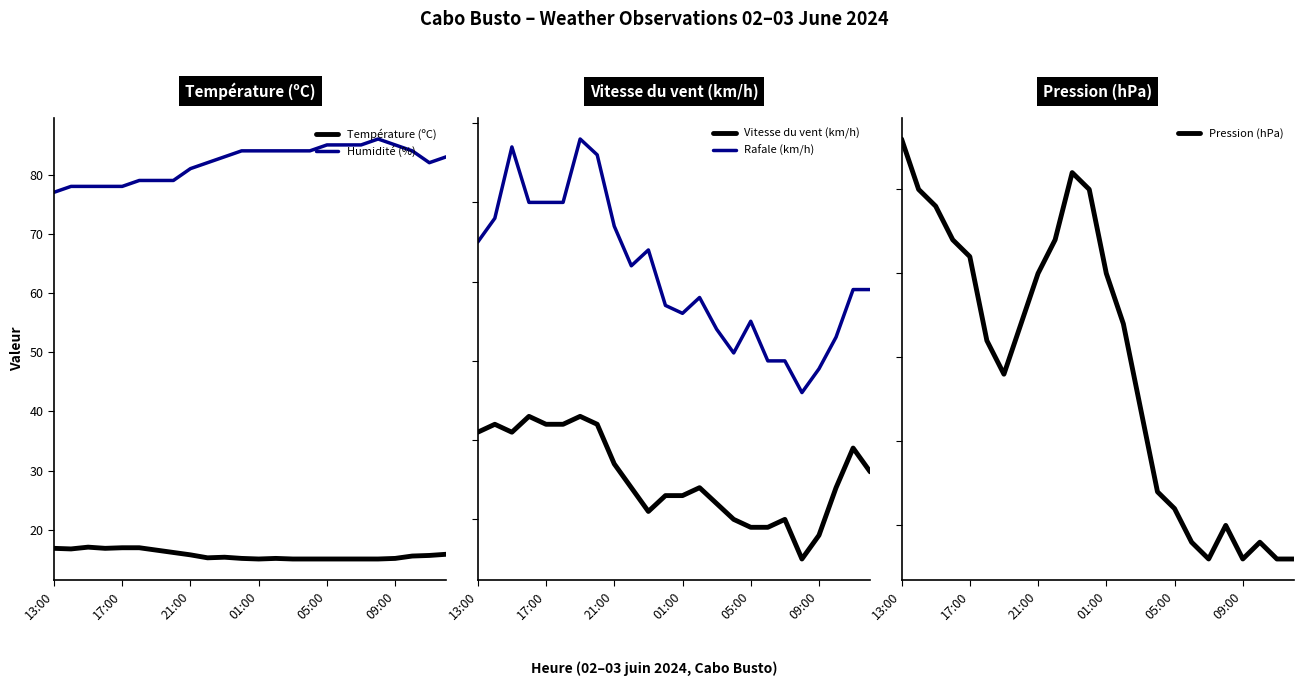

What is the average value of the Température (ºC) series?

15.8